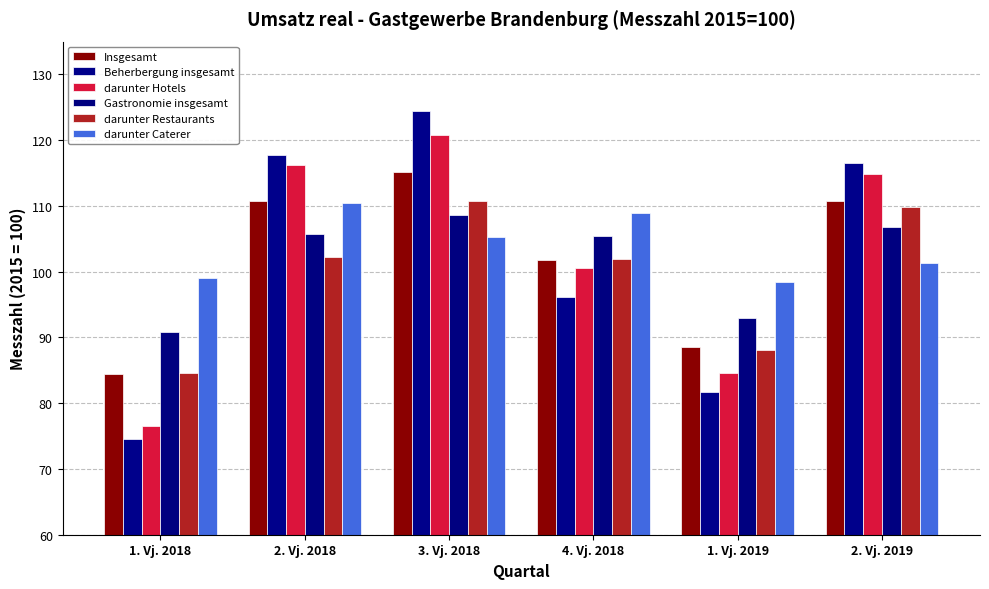

How many bars are there in each group?

6